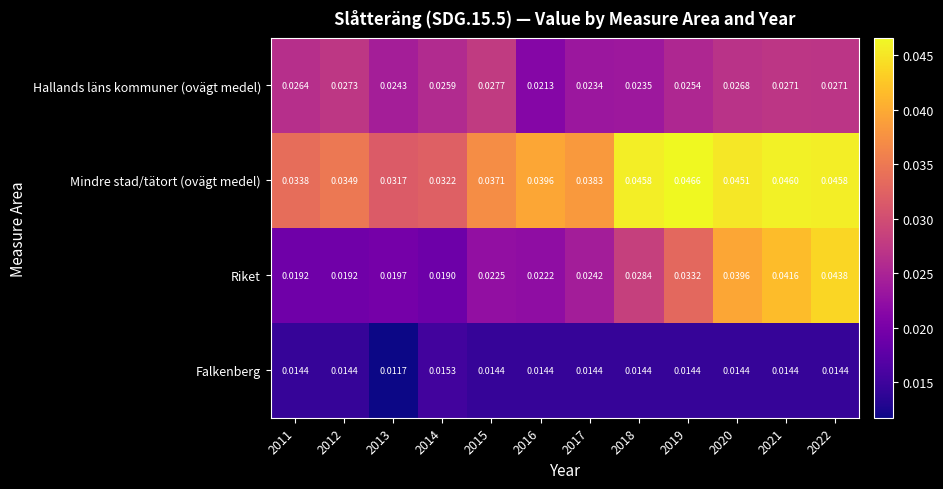

Which series has the largest total across all categories?

Mindre stad/tätort (ovägt medel)